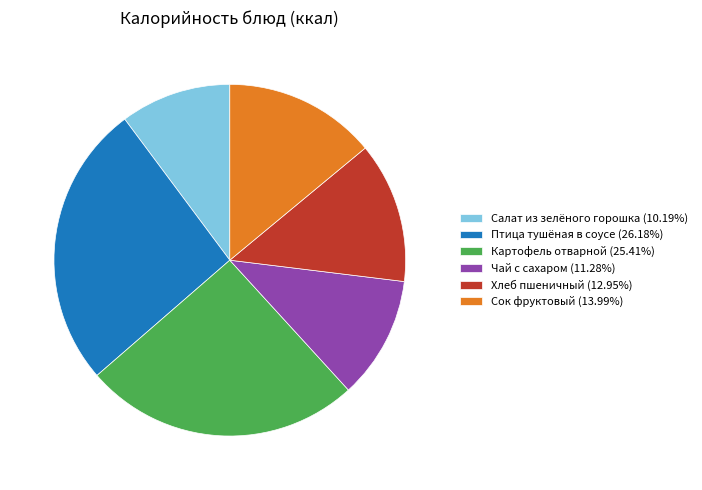

Rank the categories by value from highest to lowest.

Птица тушёная в соусе, Картофель отварной, Сок фруктовый, Хлеб пшеничный, Чай с сахаром, Салат из зелёного горошка